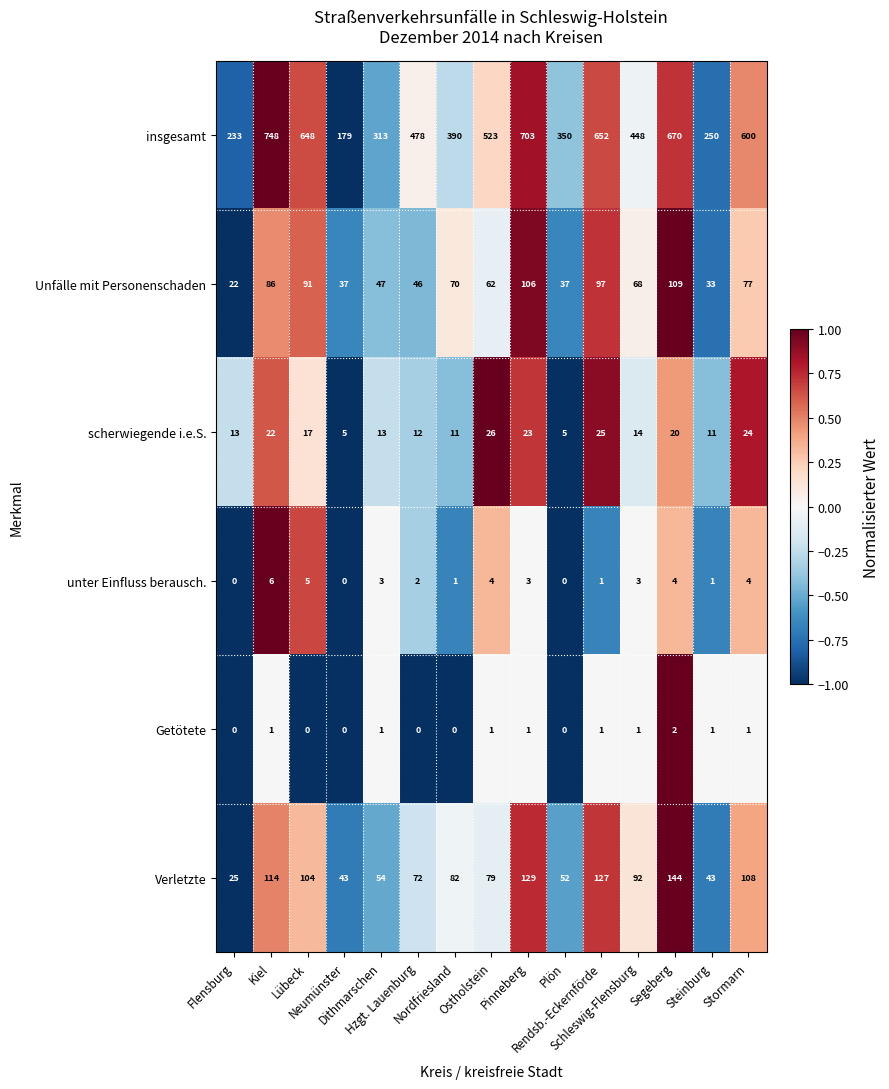

What is the difference between the maximum and minimum values in the unter Einfluss berausch. series?

6